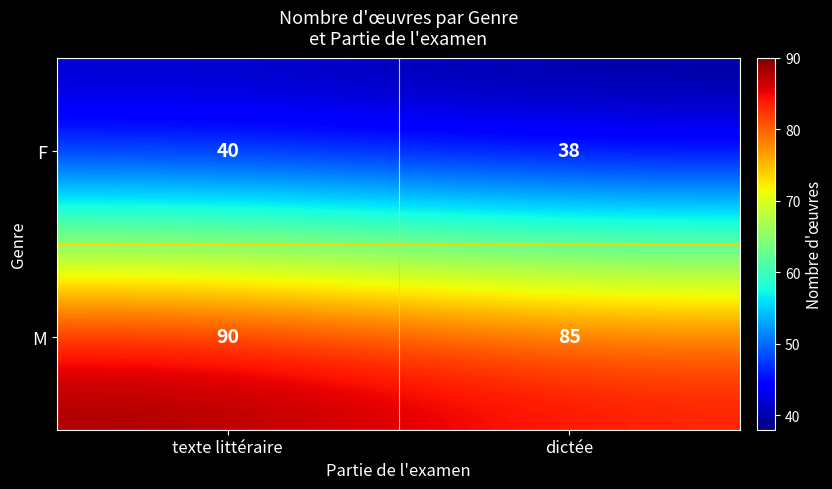

Reading left to right, transcribe all the data shown in this chart.

F: texte littéraire=40	dictée=38
M: texte littéraire=90	dictée=85